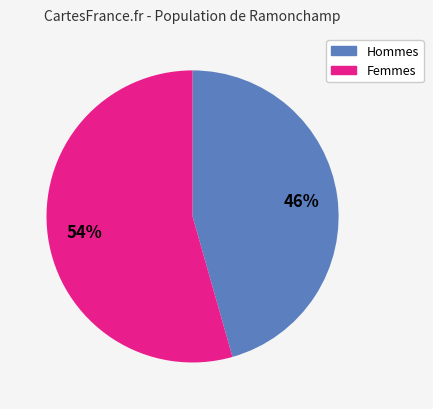

To the nearest percent, what is the average slice percentage?

50%